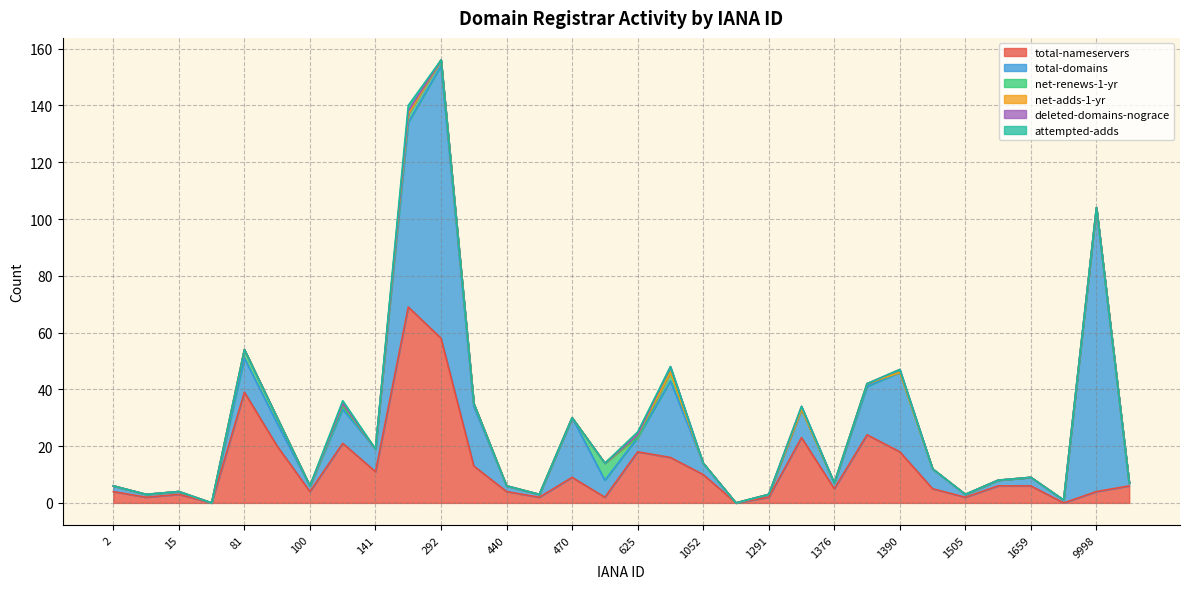

Rank the series by their maximum value, from highest to lowest.

total-domains, total-nameservers, net-renews-1-yr, deleted-domains-nograce, attempted-adds, net-adds-1-yr